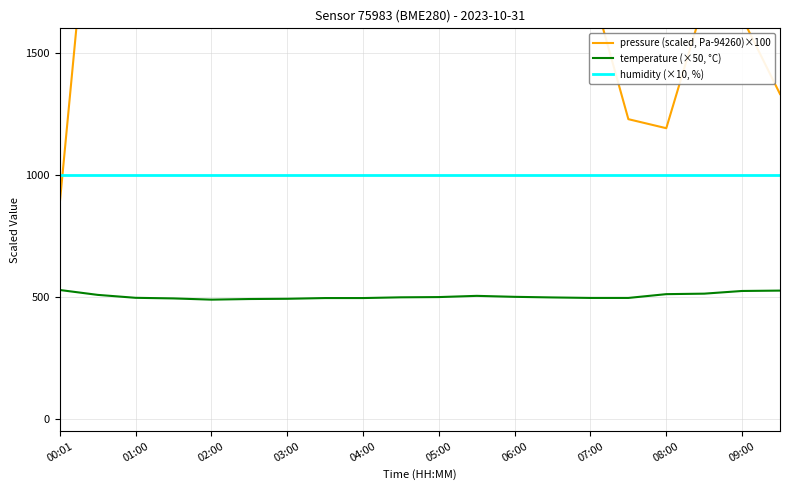

True or false: humidity (×10, %) and temperature (×50, °C) cross at least once.

False